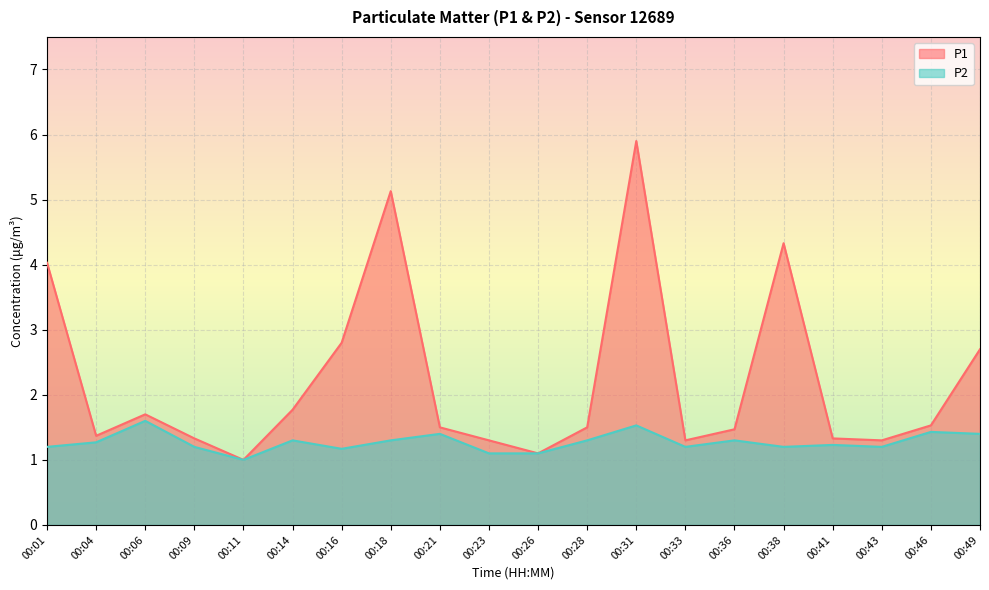

At which label is P2 closest to 1?

00:11